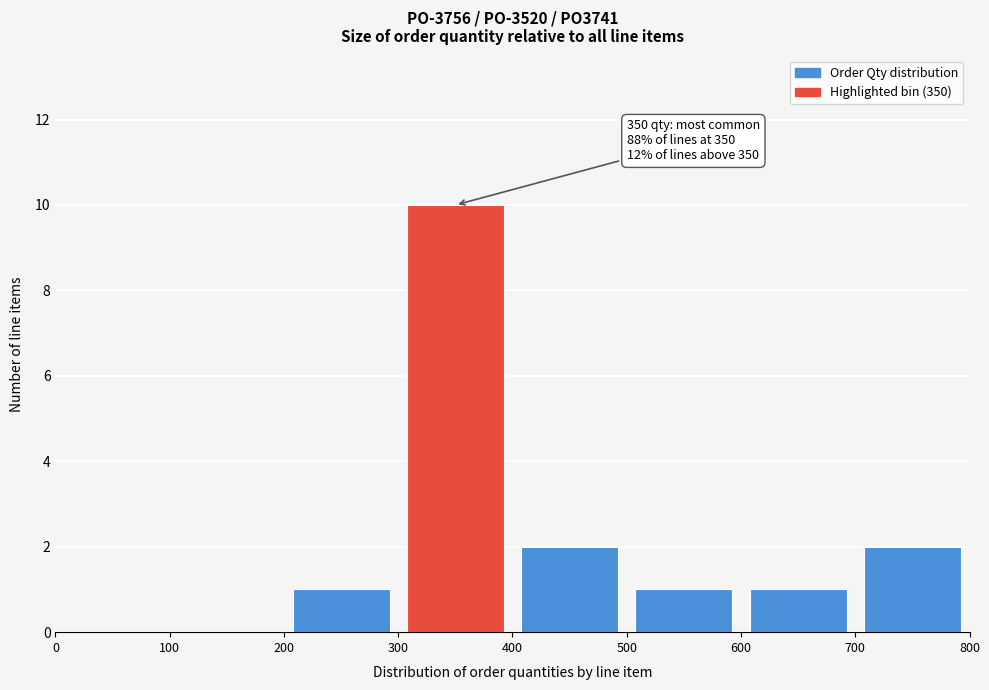

Which range on the x-axis has the tallest bar?

300 to 400